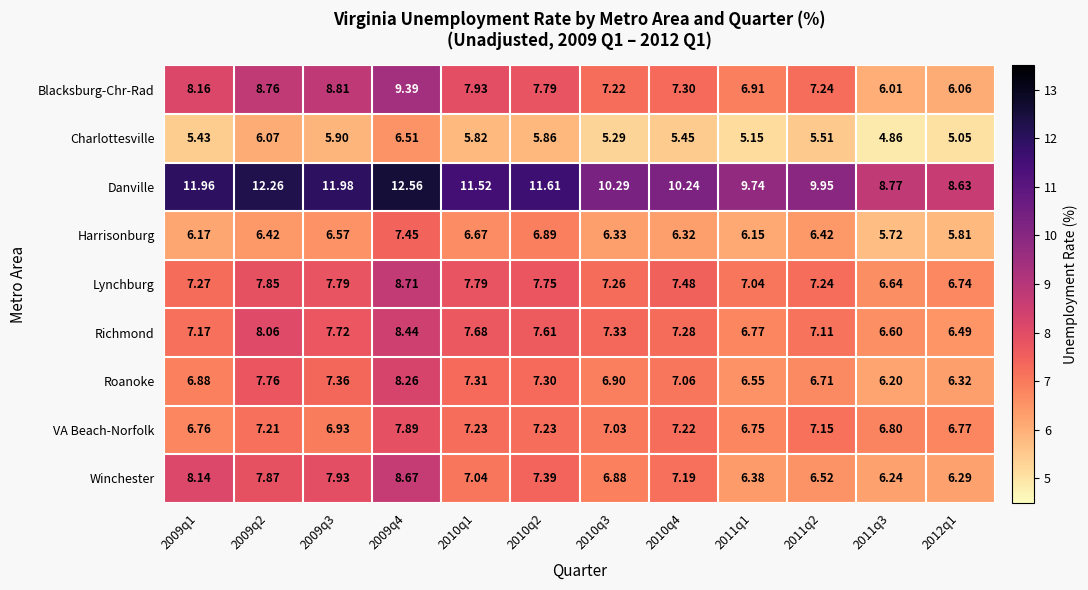

Which series changed the most between 2009q3 and 2011q2?

Danville